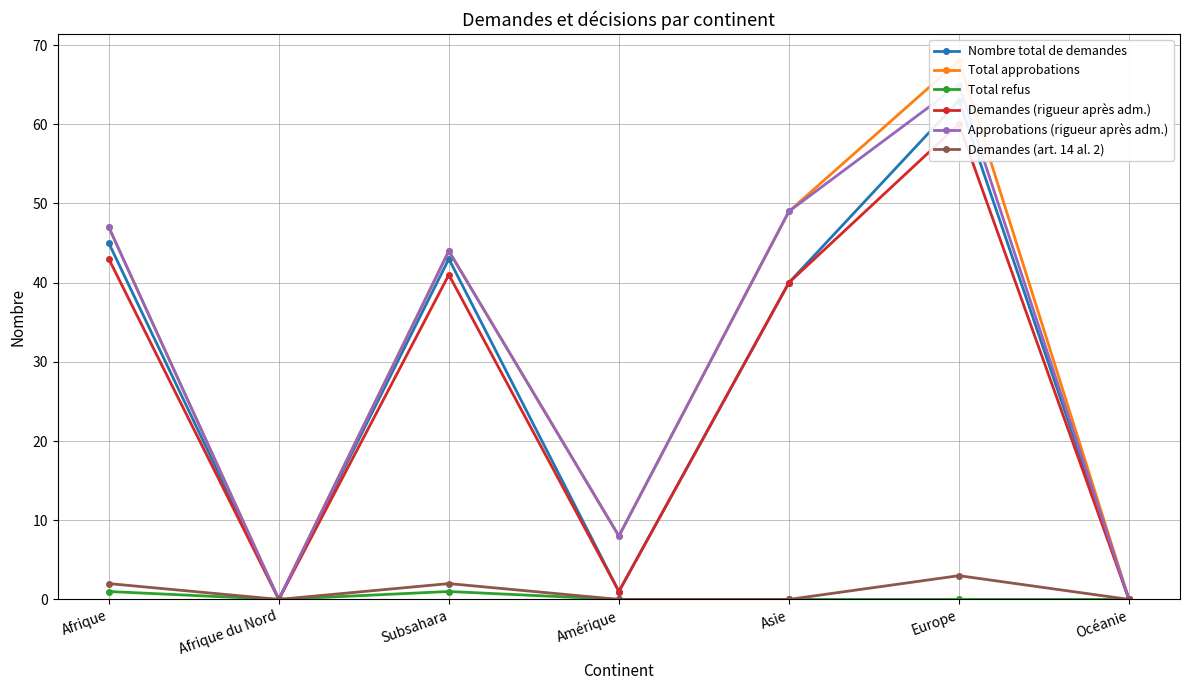

How many lines are shown in the chart?

6